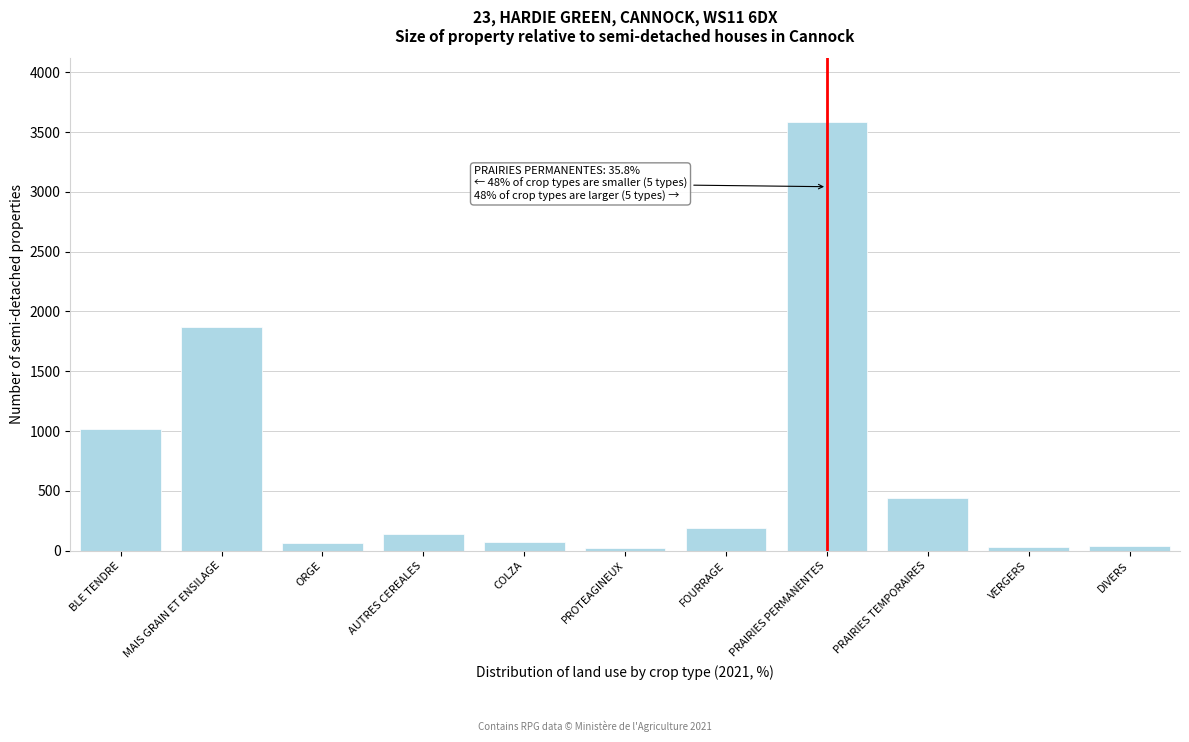

What is the change in value from BLE TENDRE to PRAIRIES TEMPORAIRES?

-580.0